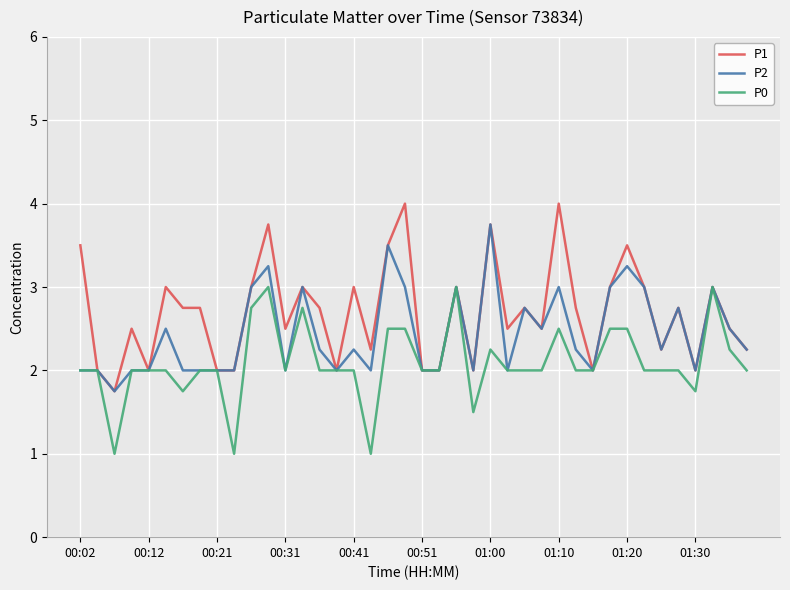

Count the number of categories in the chart.

40